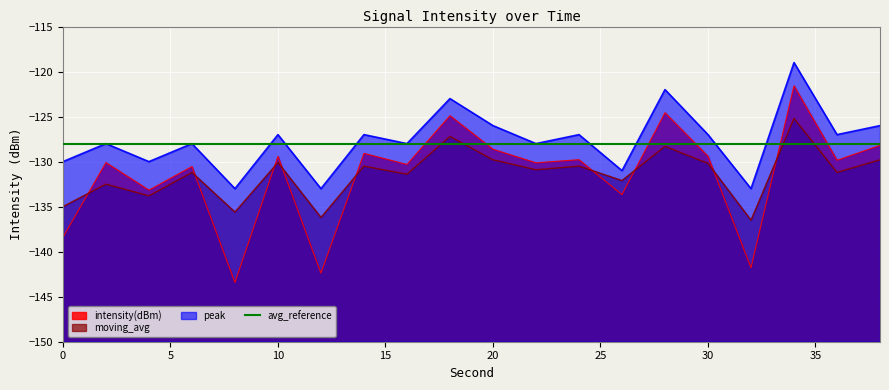

Which has a higher value, 6 or 30?

30